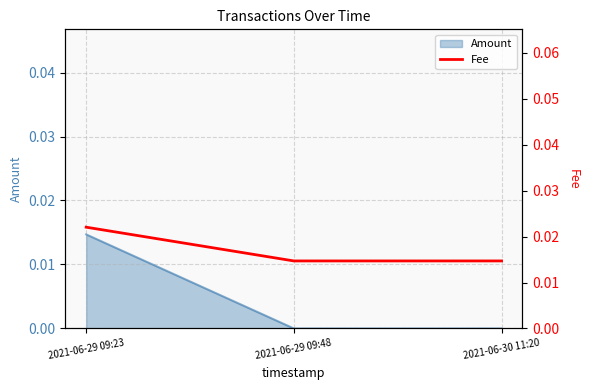

Between 2021-06-30 11:20 and 2021-06-29 09:23, which is larger?

2021-06-29 09:23